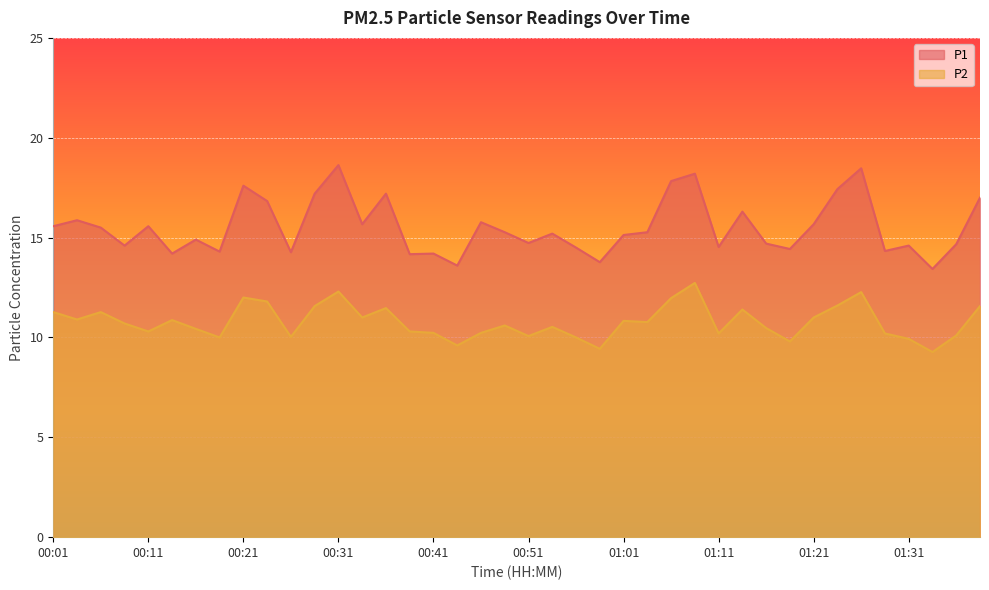

How many categories are shown in the chart?

40